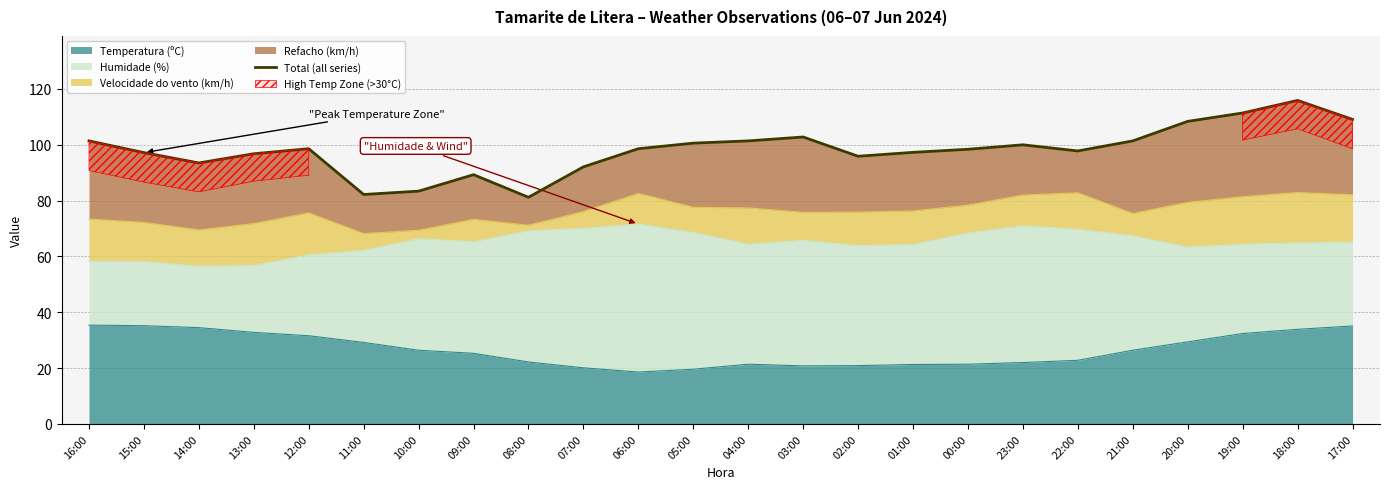

Where is the data nearest to the value 98?

22:00